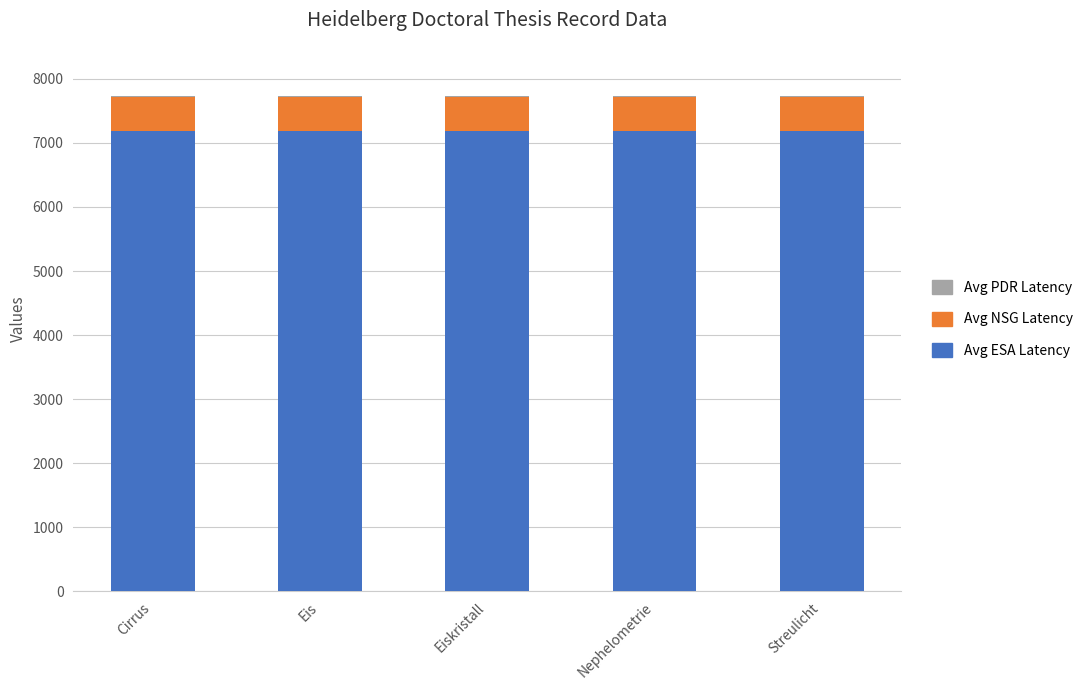

The Avg ESA Latency series shows 7188 at Eis. True or false?

True